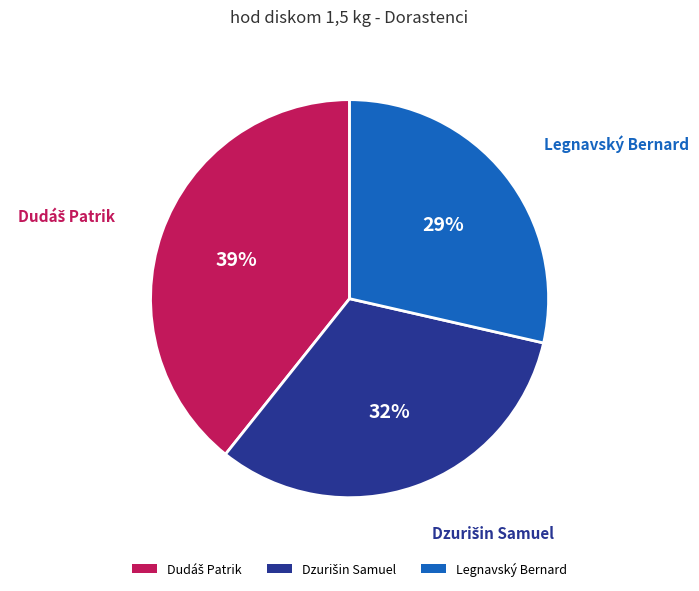

Is it true that Legnavský Bernard is 29% of the pie?

True